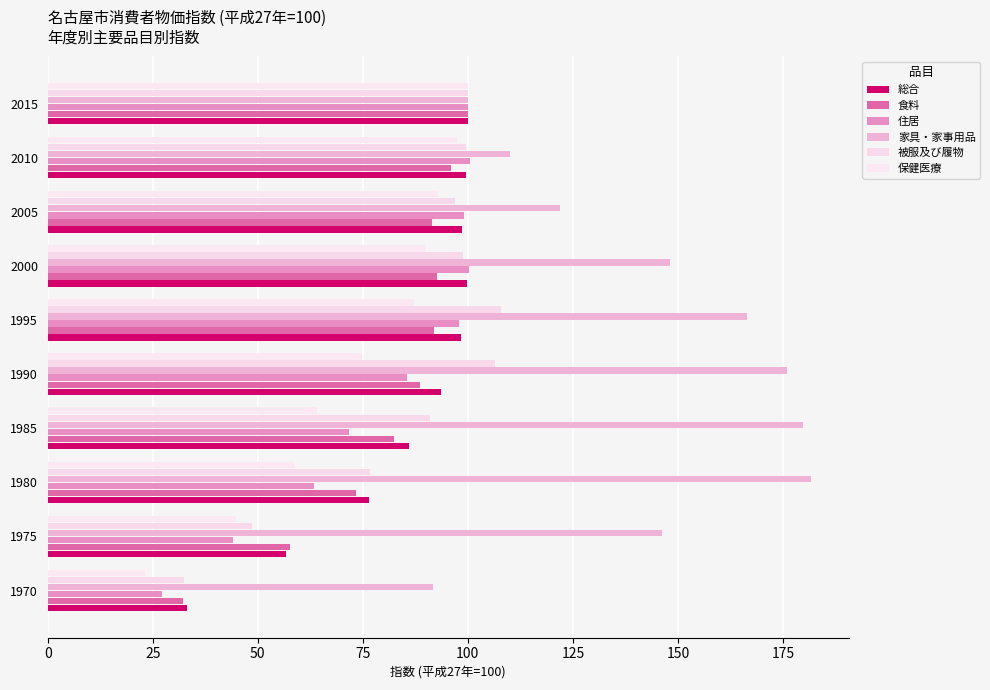

How many series are shown in this chart?

6